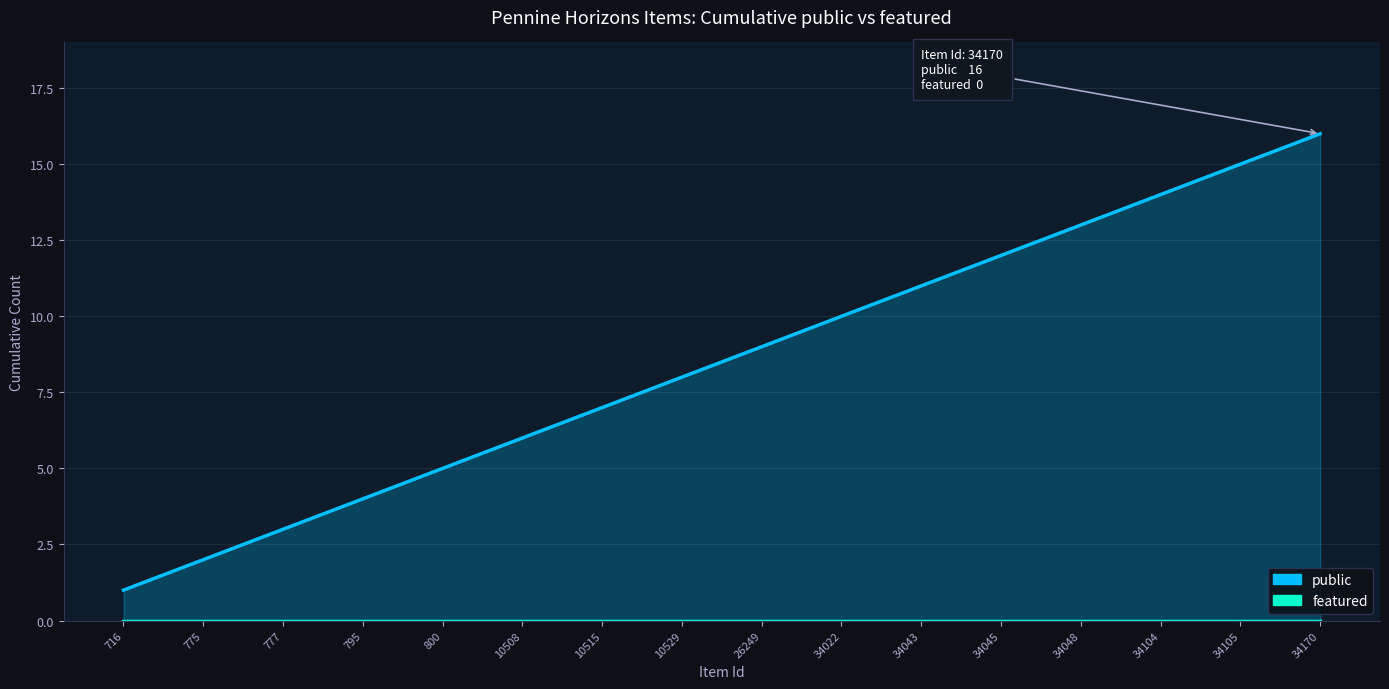

Reading right to left, what are all the values shown in this chart?

public: 34170=16	34105=15	34104=14	34048=13	34045=12	34043=11	34022=10	26249=9	10529=8	10515=7	10508=6	800=5	795=4	777=3	775=2	716=1
featured: 34170=0	34105=0	34104=0	34048=0	34045=0	34043=0	34022=0	26249=0	10529=0	10515=0	10508=0	800=0	795=0	777=0	775=0	716=0